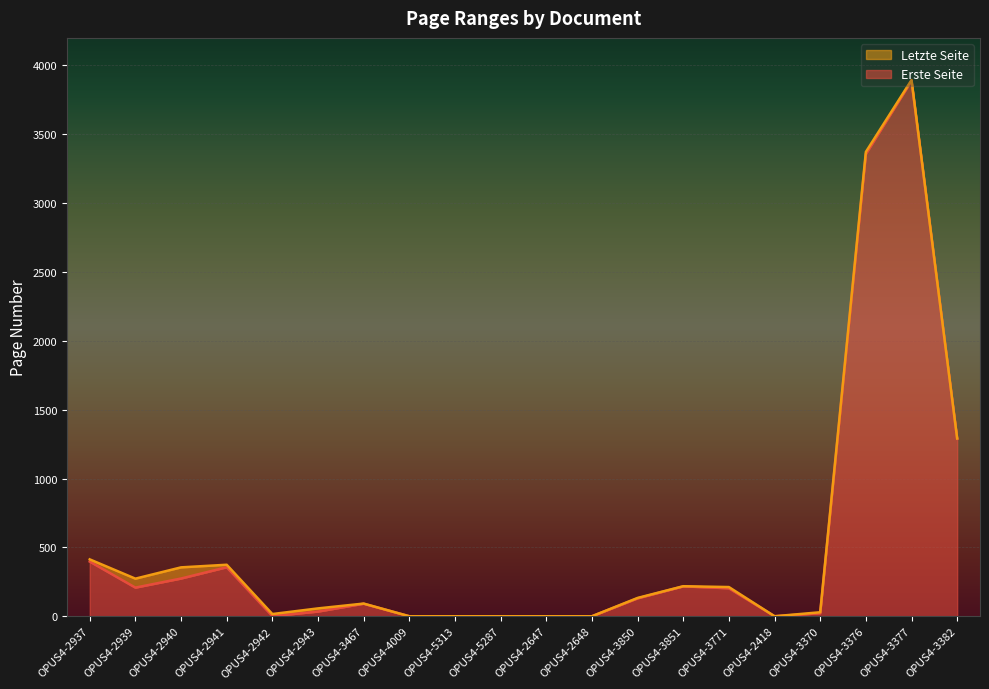

Does the chart display data point markers on the line(s)?

No